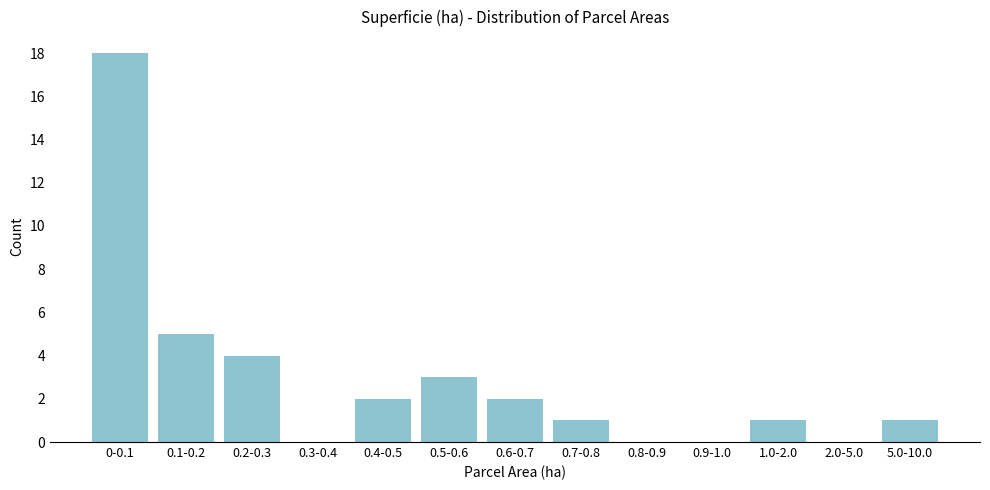

Reading left to right, extract all data points from this chart.

0-0.1=18	0.1-0.2=5	0.2-0.3=4	0.3-0.4=0	0.4-0.5=2	0.5-0.6=3	0.6-0.7=2	0.7-0.8=1	0.8-0.9=0	0.9-1.0=0	1.0-2.0=1	2.0-5.0=0	5.0-10.0=1